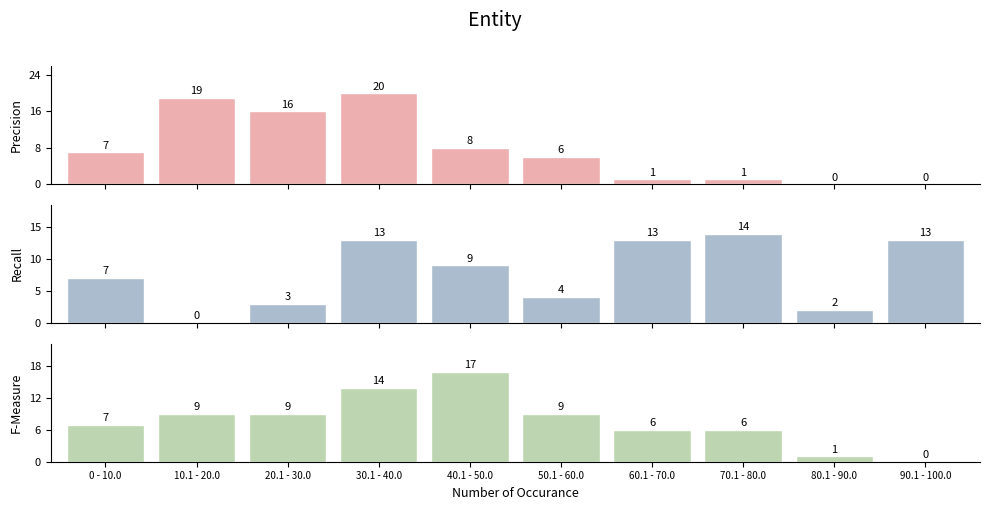

What is the sum of the Precision values at 90.1 - 100.0 and 10.1 - 20.0?

19